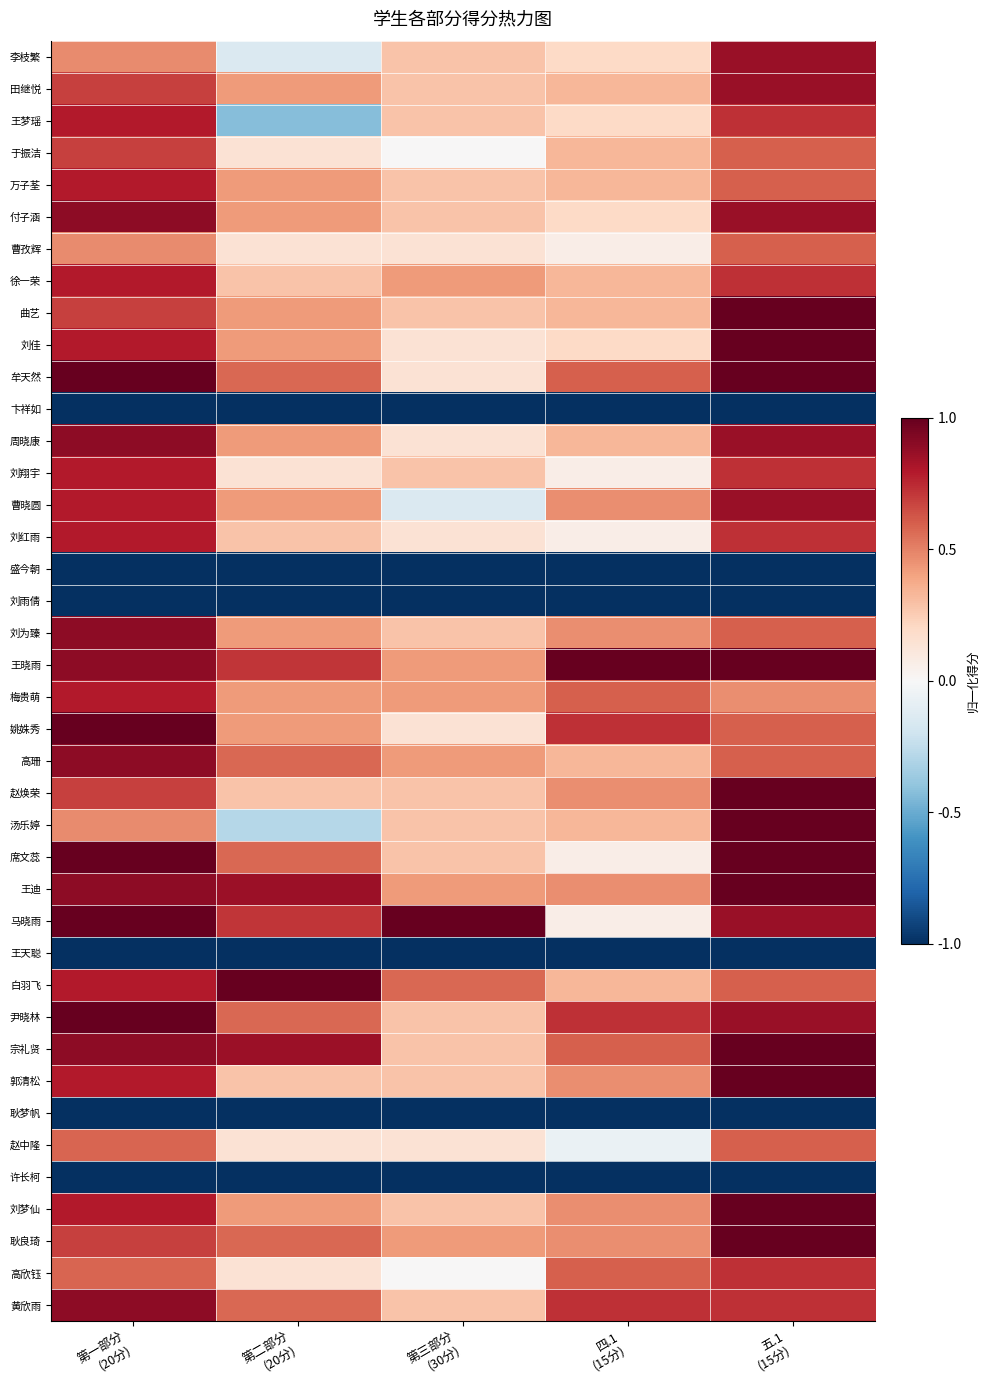

Reading left to right, what are all the values shown in this chart?

李枝繁: 第一部分
(20分)=0.5	第二部分
(20分)=-0.1	第三部分
(30分)=0.3	四.1
(15分)=0.2	五.1
(15分)=0.9
田继悦: 第一部分
(20分)=0.7	第二部分
(20分)=0.4	第三部分
(30分)=0.3	四.1
(15分)=0.3	五.1
(15分)=0.9
王梦瑶: 第一部分
(20分)=0.8	第二部分
(20分)=-0.4	第三部分
(30分)=0.3	四.1
(15分)=0.2	五.1
(15分)=0.7
于振洁: 第一部分
(20分)=0.7	第二部分
(20分)=0.1	第三部分
(30分)=0.0	四.1
(15分)=0.3	五.1
(15分)=0.6
万子荃: 第一部分
(20分)=0.8	第二部分
(20分)=0.4	第三部分
(30分)=0.3	四.1
(15分)=0.3	五.1
(15分)=0.6
付子涵: 第一部分
(20分)=0.9	第二部分
(20分)=0.4	第三部分
(30分)=0.3	四.1
(15分)=0.2	五.1
(15分)=0.9
曹孜辉: 第一部分
(20分)=0.5	第二部分
(20分)=0.1	第三部分
(30分)=0.1	四.1
(15分)=0.1	五.1
(15分)=0.6
徐一荣: 第一部分
(20分)=0.8	第二部分
(20分)=0.3	第三部分
(30分)=0.4	四.1
(15分)=0.3	五.1
(15分)=0.7
曲艺: 第一部分
(20分)=0.7	第二部分
(20分)=0.4	第三部分
(30分)=0.3	四.1
(15分)=0.3	五.1
(15分)=1.0
刘佳: 第一部分
(20分)=0.8	第二部分
(20分)=0.4	第三部分
(30分)=0.1	四.1
(15分)=0.2	五.1
(15分)=1.0
牟天然: 第一部分
(20分)=1.0	第二部分
(20分)=0.6	第三部分
(30分)=0.1	四.1
(15分)=0.6	五.1
(15分)=1.0
卞祥如: 第一部分
(20分)=-1.0	第二部分
(20分)=-1.0	第三部分
(30分)=-1.0	四.1
(15分)=-1.0	五.1
(15分)=-1.0
周晓康: 第一部分
(20分)=0.9	第二部分
(20分)=0.4	第三部分
(30分)=0.1	四.1
(15分)=0.3	五.1
(15分)=0.9
刘翔宇: 第一部分
(20分)=0.8	第二部分
(20分)=0.1	第三部分
(30分)=0.3	四.1
(15分)=0.1	五.1
(15分)=0.7
曹晓圆: 第一部分
(20分)=0.8	第二部分
(20分)=0.4	第三部分
(30分)=-0.1	四.1
(15分)=0.5	五.1
(15分)=0.9
刘红雨: 第一部分
(20分)=0.8	第二部分
(20分)=0.3	第三部分
(30分)=0.1	四.1
(15分)=0.1	五.1
(15分)=0.7
盛今朝: 第一部分
(20分)=-1.0	第二部分
(20分)=-1.0	第三部分
(30分)=-1.0	四.1
(15分)=-1.0	五.1
(15分)=-1.0
刘雨倩: 第一部分
(20分)=-1.0	第二部分
(20分)=-1.0	第三部分
(30分)=-1.0	四.1
(15分)=-1.0	五.1
(15分)=-1.0
刘为臻: 第一部分
(20分)=0.9	第二部分
(20分)=0.4	第三部分
(30分)=0.3	四.1
(15分)=0.5	五.1
(15分)=0.6
王晓雨: 第一部分
(20分)=0.9	第二部分
(20分)=0.7	第三部分
(30分)=0.4	四.1
(15分)=1.0	五.1
(15分)=1.0
梅贵萌: 第一部分
(20分)=0.8	第二部分
(20分)=0.4	第三部分
(30分)=0.4	四.1
(15分)=0.6	五.1
(15分)=0.5
姚姝秀: 第一部分
(20分)=1.0	第二部分
(20分)=0.4	第三部分
(30分)=0.1	四.1
(15分)=0.7	五.1
(15分)=0.6
高珊: 第一部分
(20分)=0.9	第二部分
(20分)=0.6	第三部分
(30分)=0.4	四.1
(15分)=0.3	五.1
(15分)=0.6
赵焕荣: 第一部分
(20分)=0.7	第二部分
(20分)=0.3	第三部分
(30分)=0.3	四.1
(15分)=0.5	五.1
(15分)=1.0
汤乐婷: 第一部分
(20分)=0.5	第二部分
(20分)=-0.3	第三部分
(30分)=0.3	四.1
(15分)=0.3	五.1
(15分)=1.0
席文蕊: 第一部分
(20分)=1.0	第二部分
(20分)=0.6	第三部分
(30分)=0.3	四.1
(15分)=0.1	五.1
(15分)=1.0
王迪: 第一部分
(20分)=0.9	第二部分
(20分)=0.9	第三部分
(30分)=0.4	四.1
(15分)=0.5	五.1
(15分)=1.0
马晓雨: 第一部分
(20分)=1.0	第二部分
(20分)=0.7	第三部分
(30分)=1.0	四.1
(15分)=0.1	五.1
(15分)=0.9
王天聪: 第一部分
(20分)=-1.0	第二部分
(20分)=-1.0	第三部分
(30分)=-1.0	四.1
(15分)=-1.0	五.1
(15分)=-1.0
白羽飞: 第一部分
(20分)=0.8	第二部分
(20分)=1.0	第三部分
(30分)=0.6	四.1
(15分)=0.3	五.1
(15分)=0.6
尹晓林: 第一部分
(20分)=1.0	第二部分
(20分)=0.6	第三部分
(30分)=0.3	四.1
(15分)=0.7	五.1
(15分)=0.9
宗礼贤: 第一部分
(20分)=0.9	第二部分
(20分)=0.9	第三部分
(30分)=0.3	四.1
(15分)=0.6	五.1
(15分)=1.0
郭清松: 第一部分
(20分)=0.8	第二部分
(20分)=0.3	第三部分
(30分)=0.3	四.1
(15分)=0.5	五.1
(15分)=1.0
耿梦帆: 第一部分
(20分)=-1.0	第二部分
(20分)=-1.0	第三部分
(30分)=-1.0	四.1
(15分)=-1.0	五.1
(15分)=-1.0
赵中隆: 第一部分
(20分)=0.6	第二部分
(20分)=0.1	第三部分
(30分)=0.1	四.1
(15分)=-0.1	五.1
(15分)=0.6
许长柯: 第一部分
(20分)=-1.0	第二部分
(20分)=-1.0	第三部分
(30分)=-1.0	四.1
(15分)=-1.0	五.1
(15分)=-1.0
刘梦仙: 第一部分
(20分)=0.8	第二部分
(20分)=0.4	第三部分
(30分)=0.3	四.1
(15分)=0.5	五.1
(15分)=1.0
耿良琦: 第一部分
(20分)=0.7	第二部分
(20分)=0.6	第三部分
(30分)=0.4	四.1
(15分)=0.5	五.1
(15分)=1.0
高欣钰: 第一部分
(20分)=0.6	第二部分
(20分)=0.1	第三部分
(30分)=0.0	四.1
(15分)=0.6	五.1
(15分)=0.7
黄欣雨: 第一部分
(20分)=0.9	第二部分
(20分)=0.6	第三部分
(30分)=0.3	四.1
(15分)=0.7	五.1
(15分)=0.7